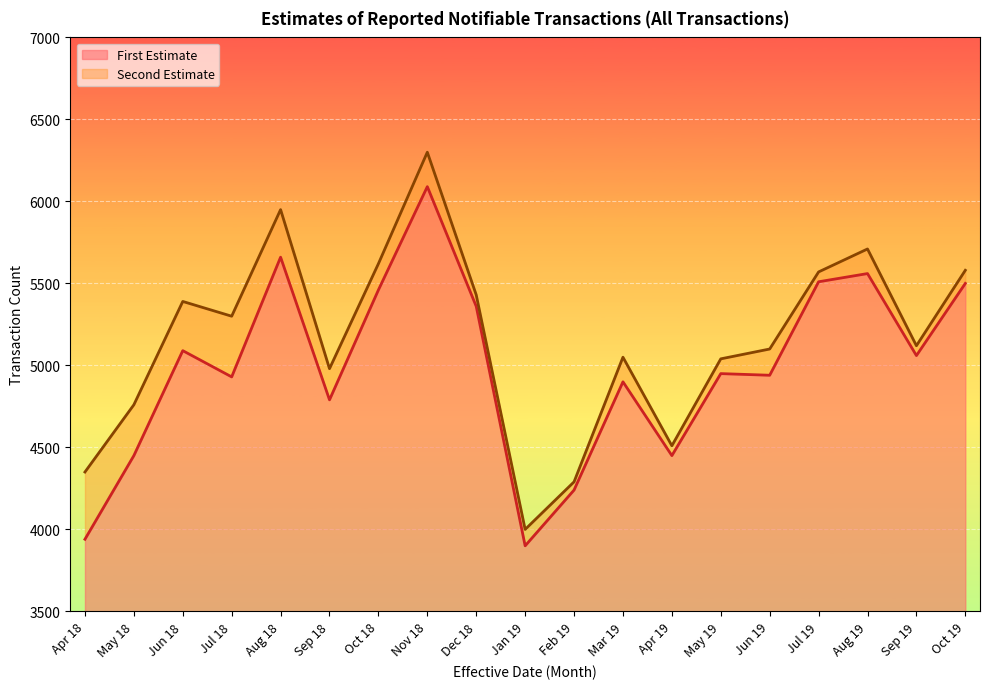

Count the number of categories in the chart.

19